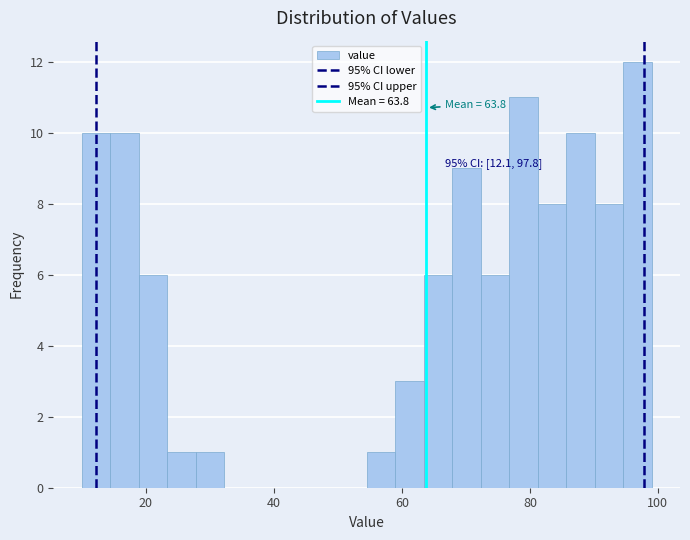

Around what value on the x-axis is the tallest bar? Give the approximate position of its centre, as read against the axis.

96